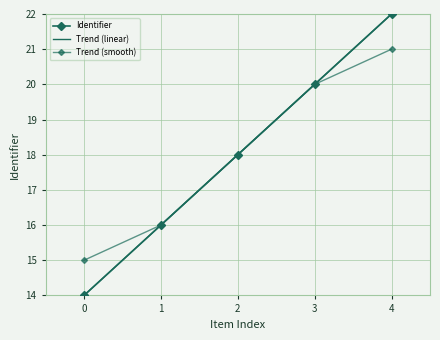

What is the change in value from 0 to 1?

+2